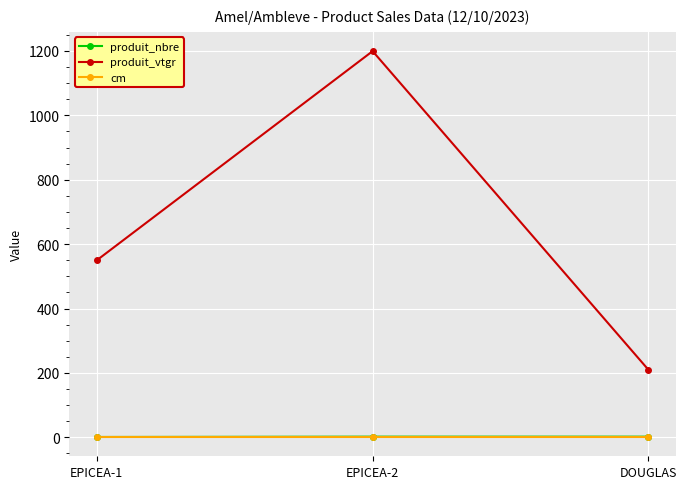

What is the label of the 1st point from the left?

EPICEA-1